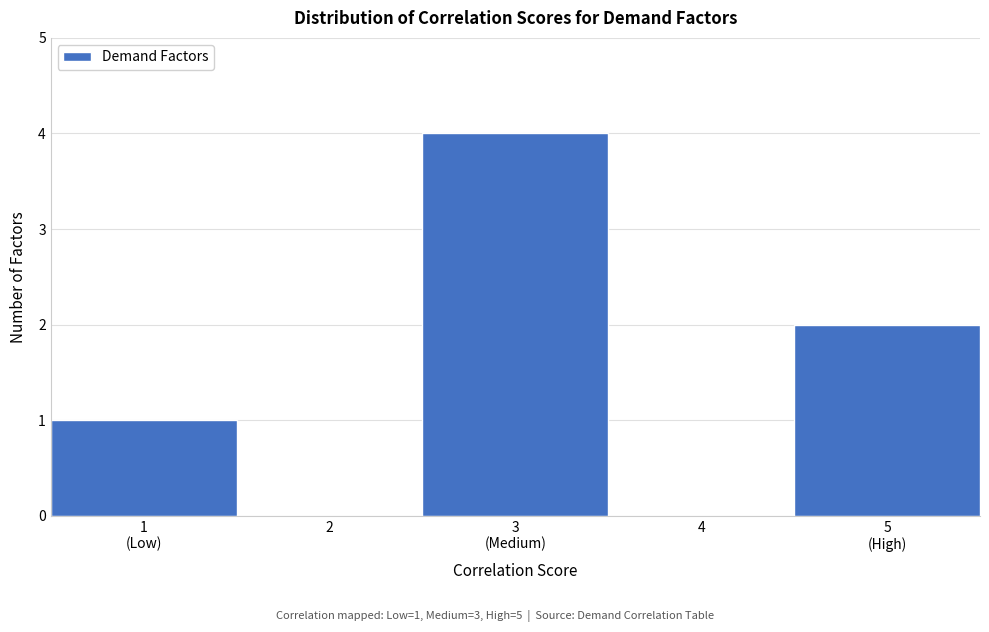

The chart shows a value of 0 at 2. True or false?

True